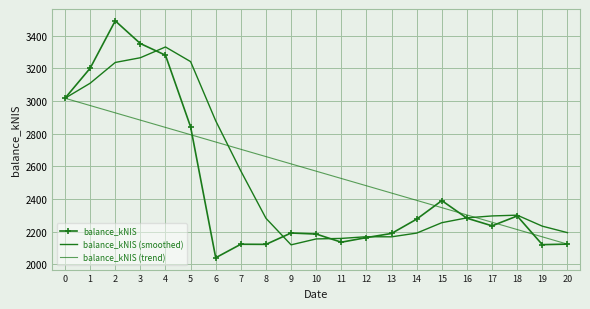

What is the value of the balance_kNIS (trend) point at the 21st from the left?

2123.0